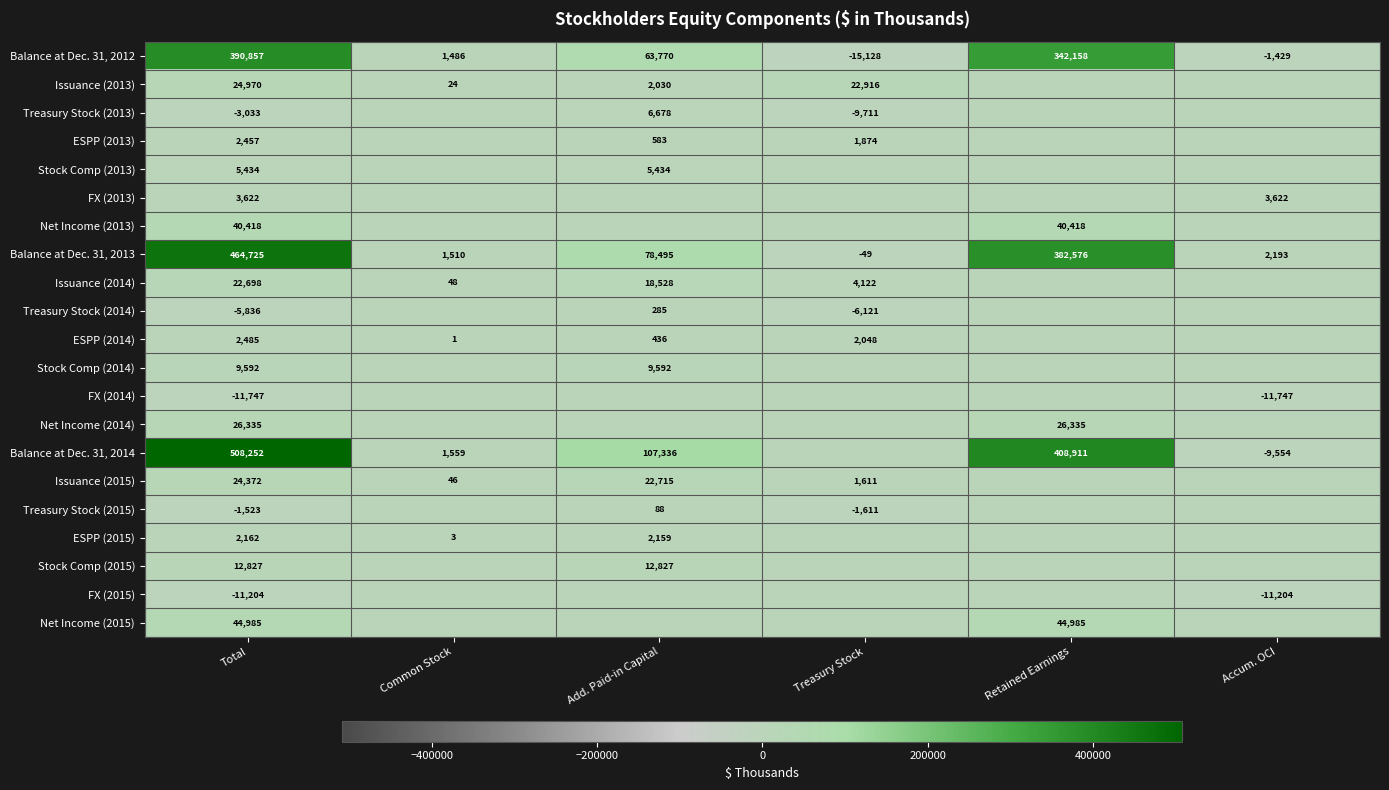

Between Retained Earnings and Accum. OCI, which is larger?

Retained Earnings